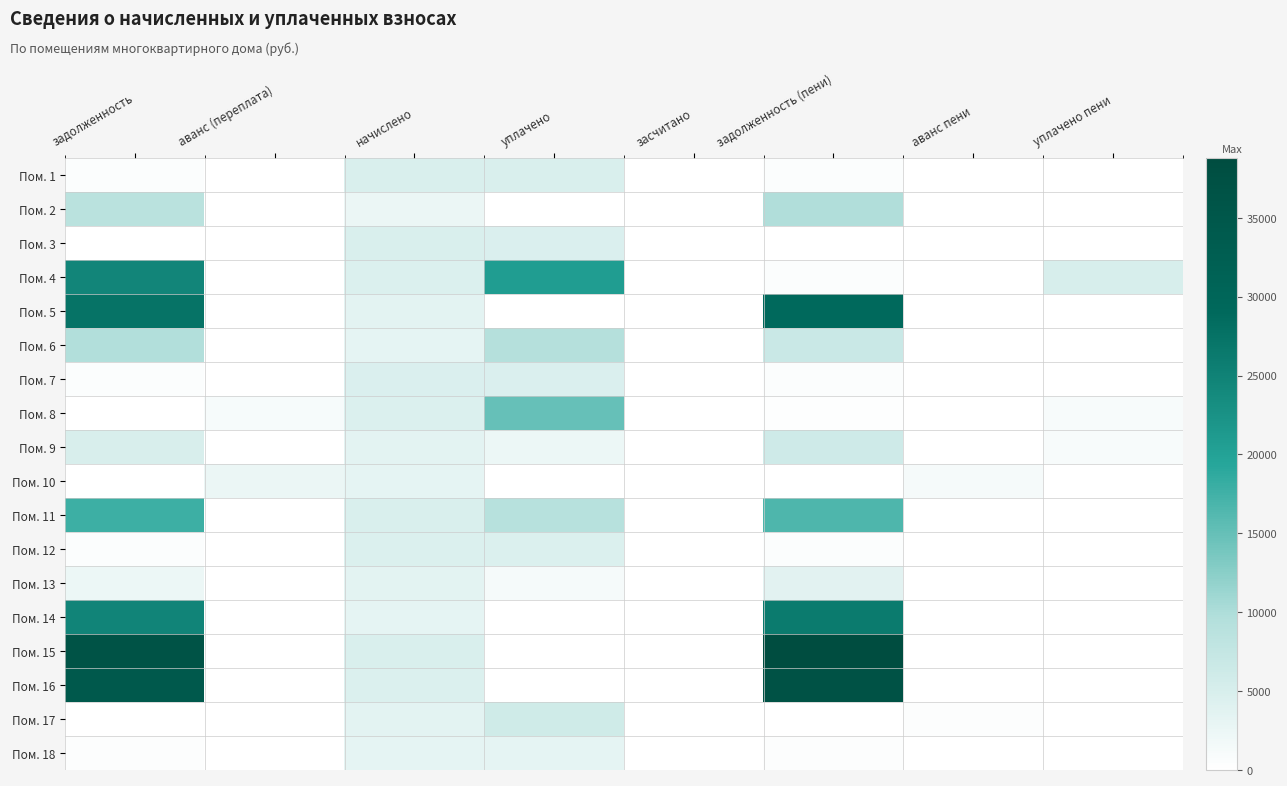

How many distinct data groups are displayed?

18